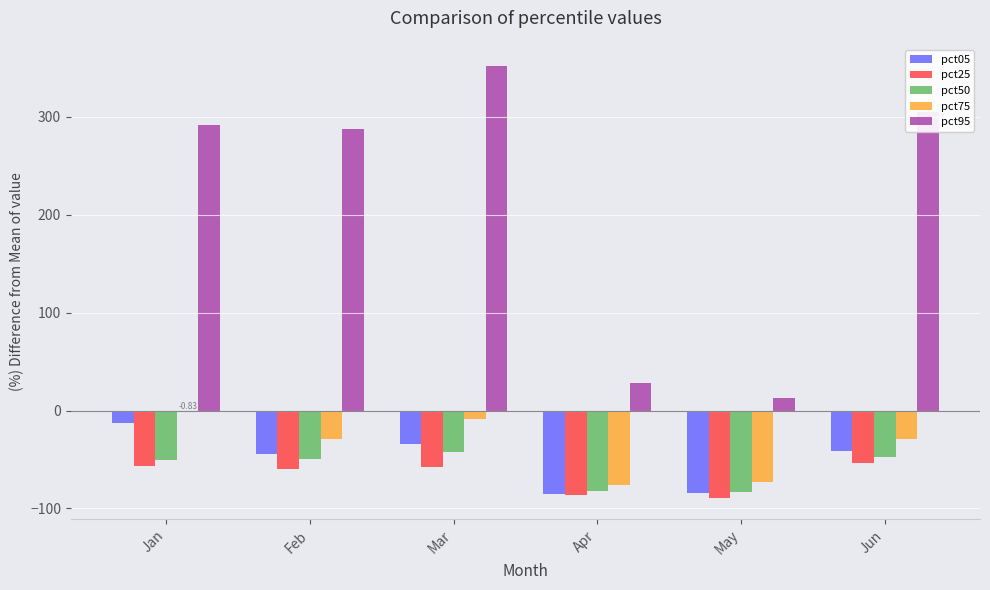

Which series changed the most between Apr and Jun?

pct95